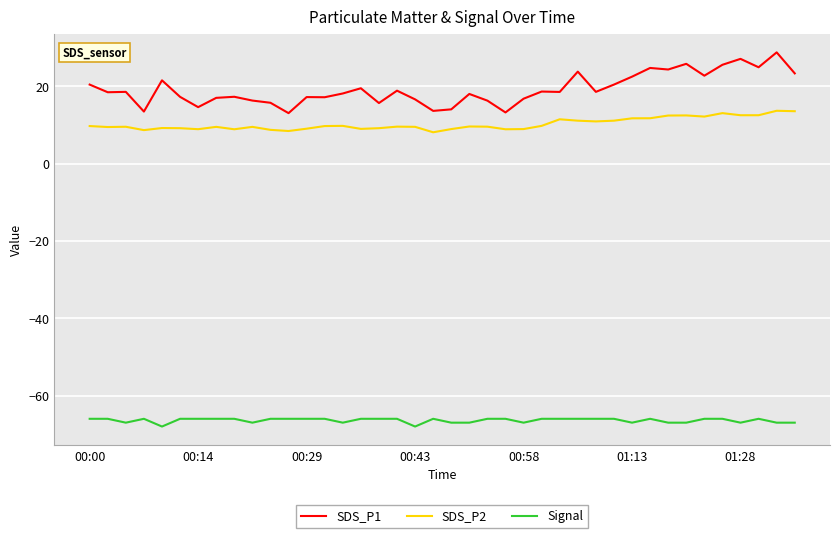

True or false: Signal and SDS_P1 intersect in this chart.

False